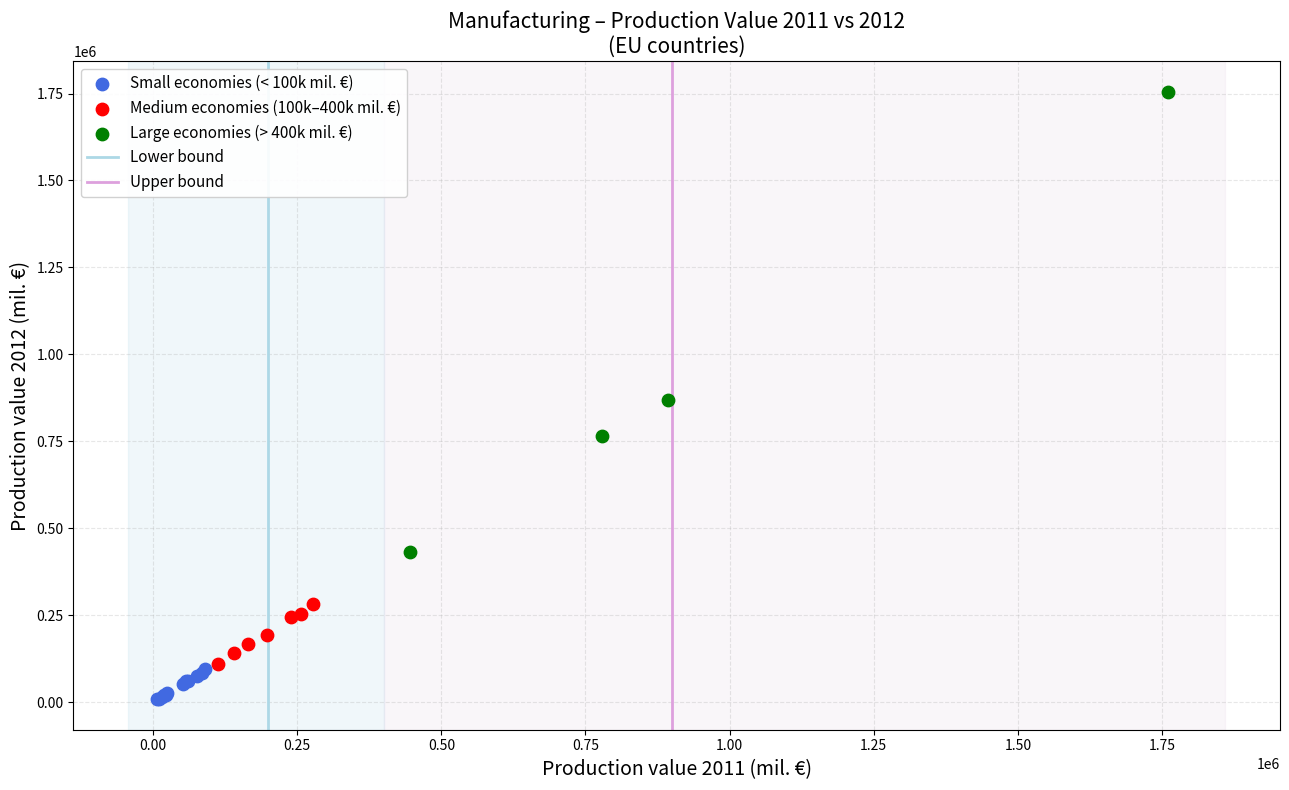

Which series has the widest spread of Y values?

Large economies (> 400k mil. €)